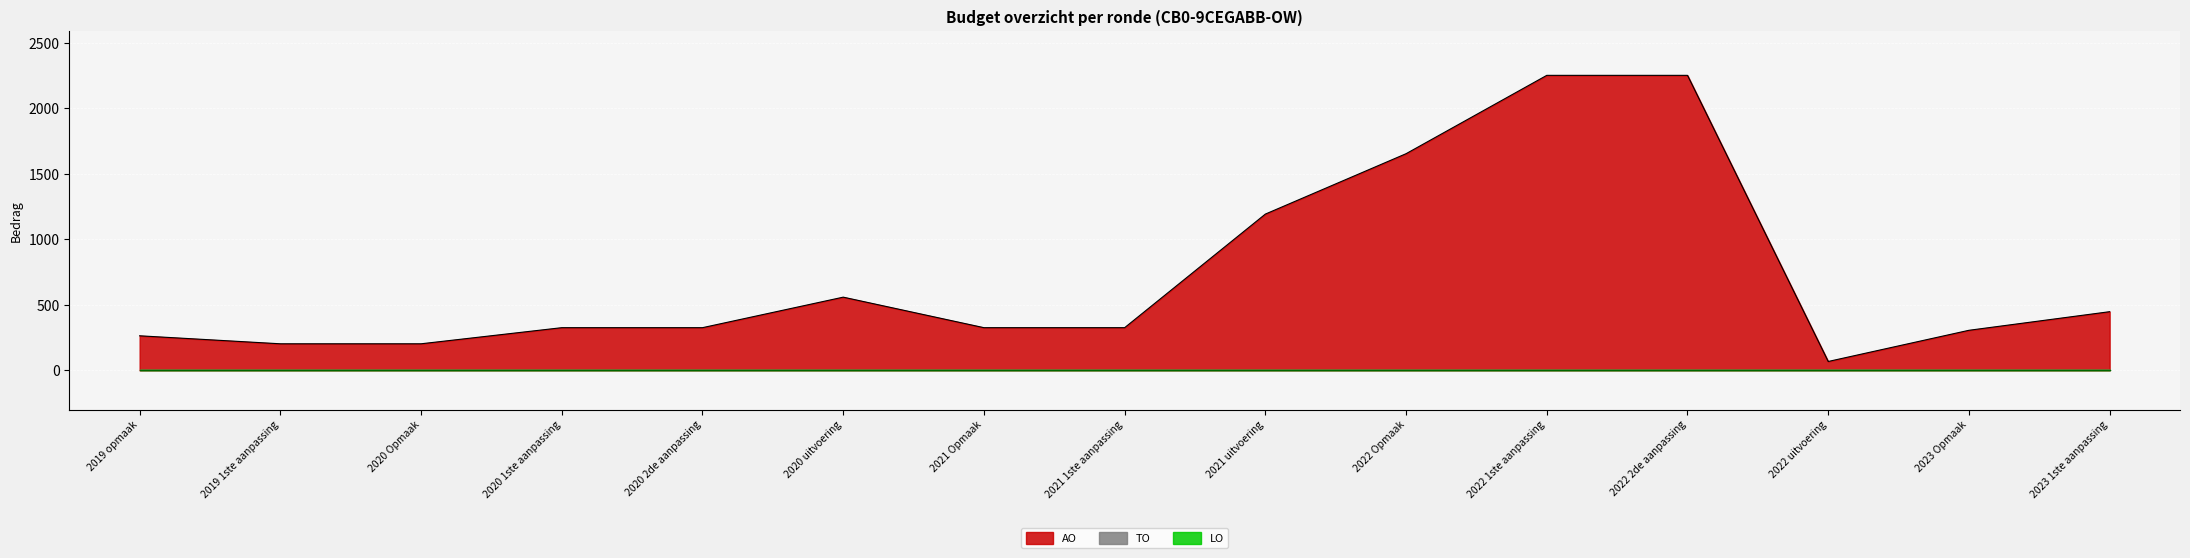

What are all the series names shown in the legend?

AO, TO, LO